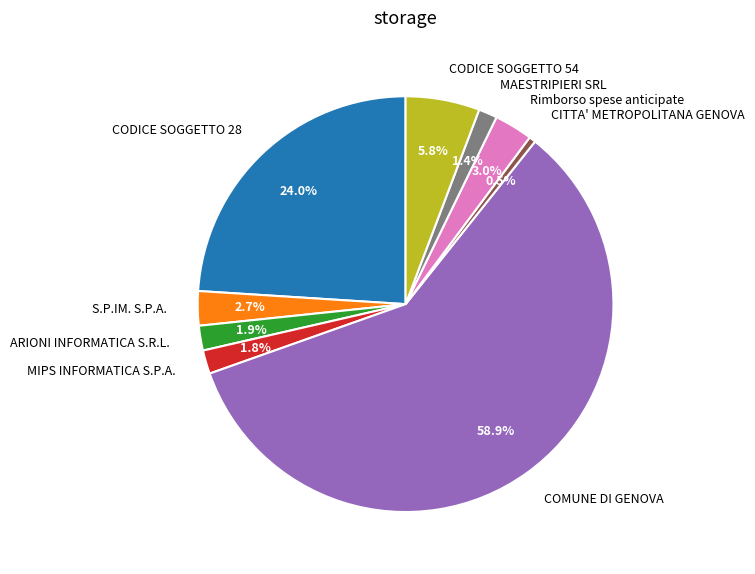

Which category has the smallest portion of the pie?

CITTA' METROPOLITANA GENOVA